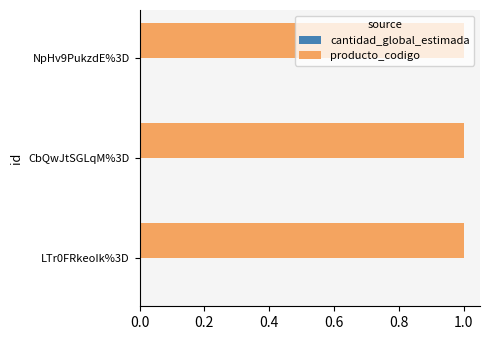

Which series has the largest total across all categories?

producto_codigo